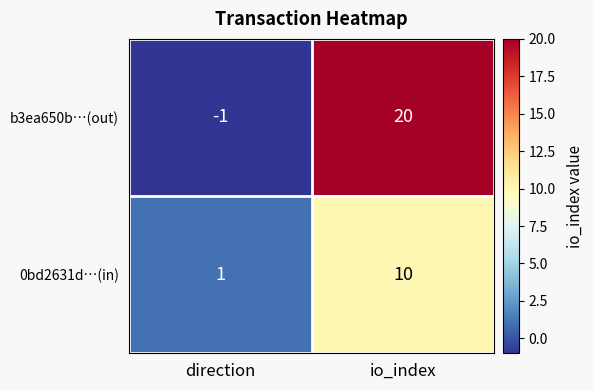

List the labels in order of b3ea650b…(out) value, largest first.

io_index, direction